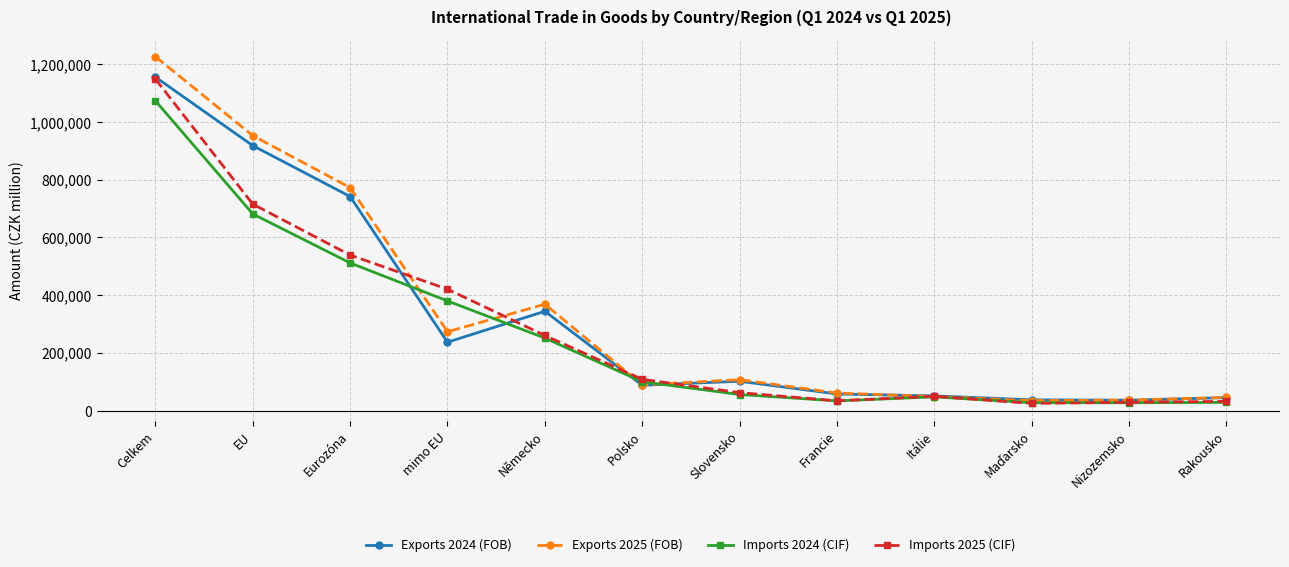

At which category does Exports 2024 (FOB) reach its first local valley?

mimo EU